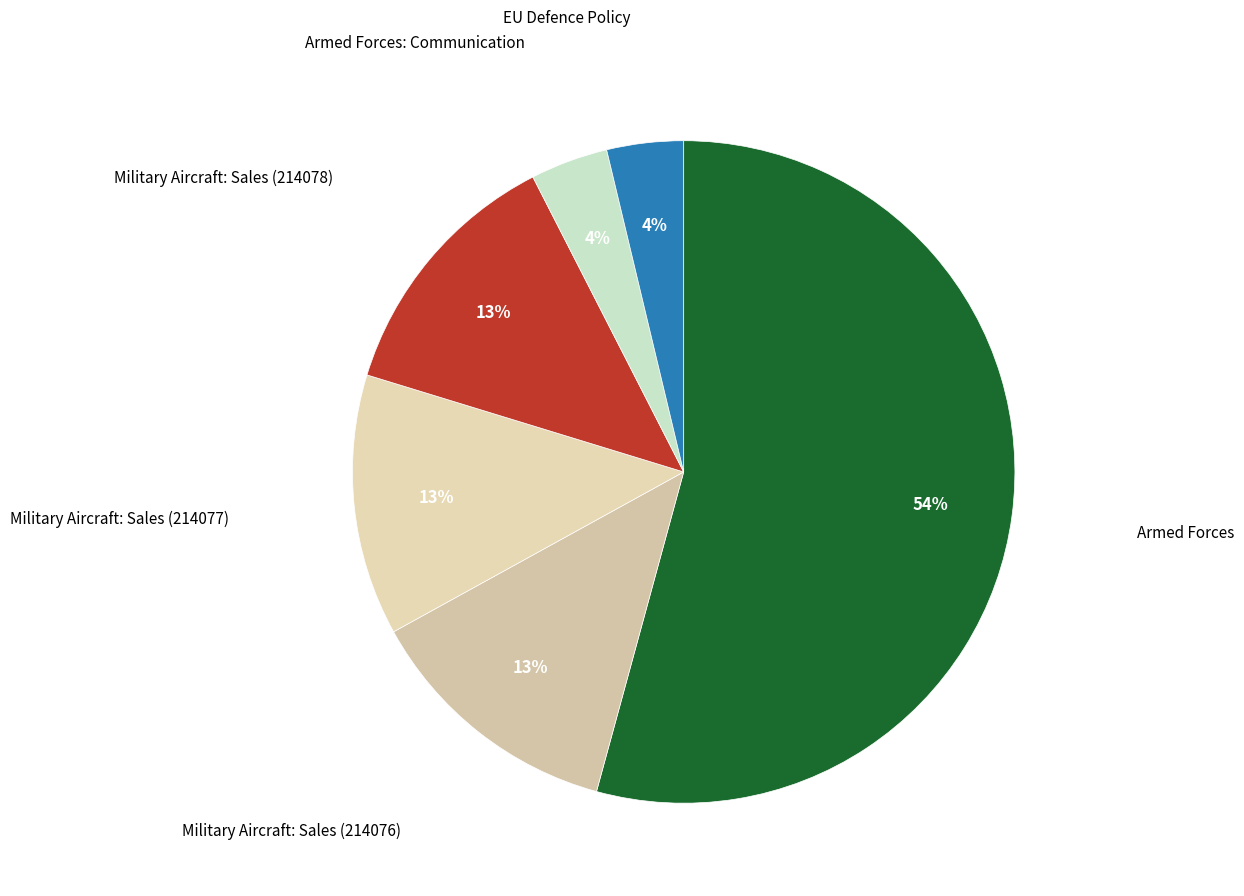

Rank the categories by value from highest to lowest.

Armed Forces, Military Aircraft: Sales (214078), Military Aircraft: Sales (214077), Military Aircraft: Sales (214076), Armed Forces: Communication, EU Defence Policy